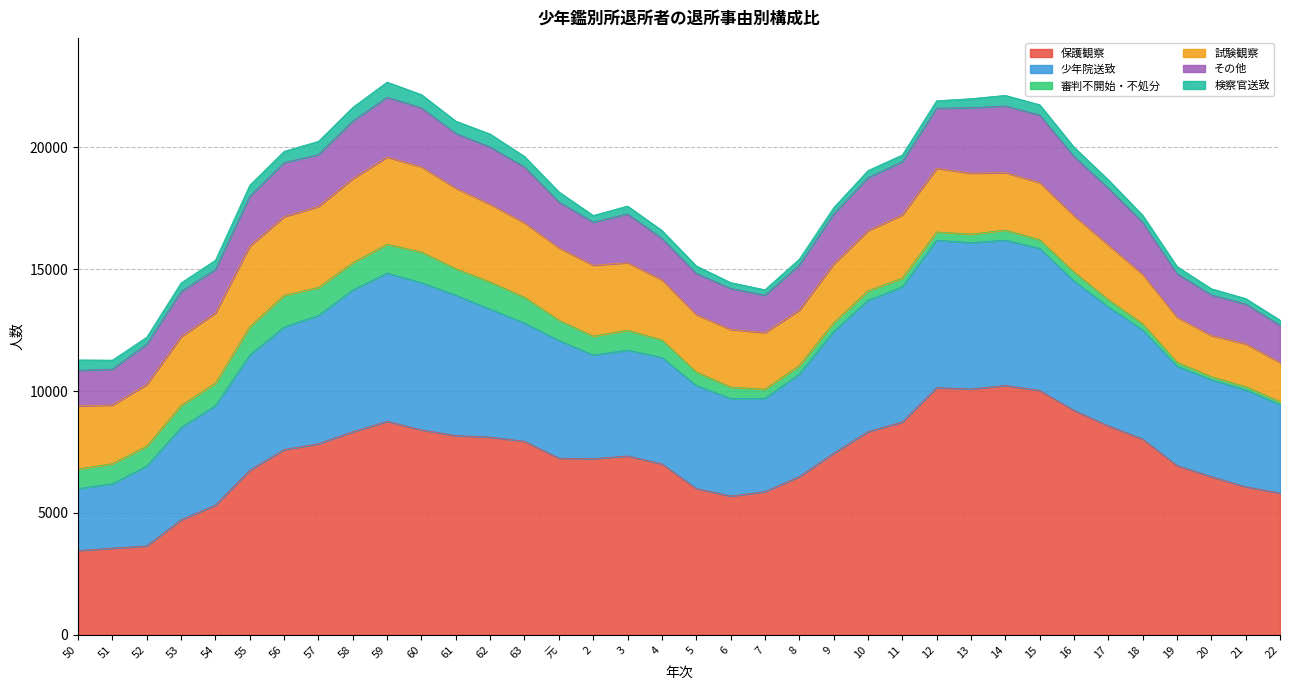

Which label corresponds to the largest value in the chart?

14